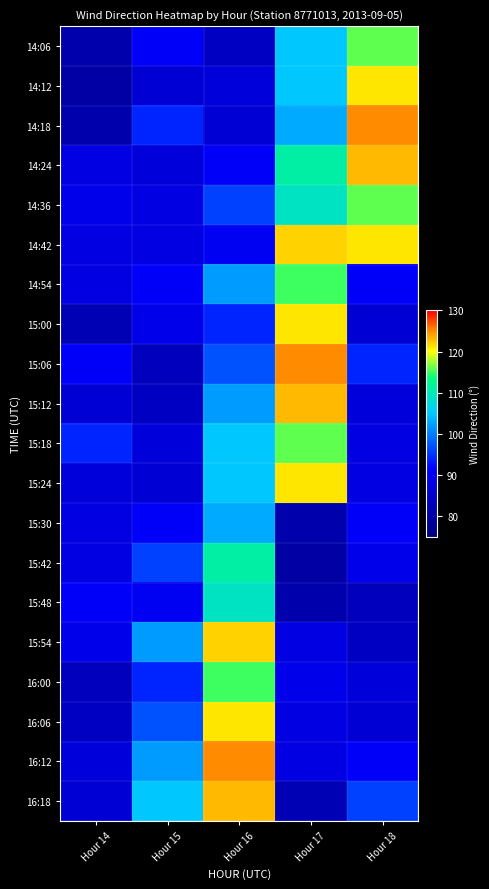

What is the spread (max minus min) of values at Hour 18?

42